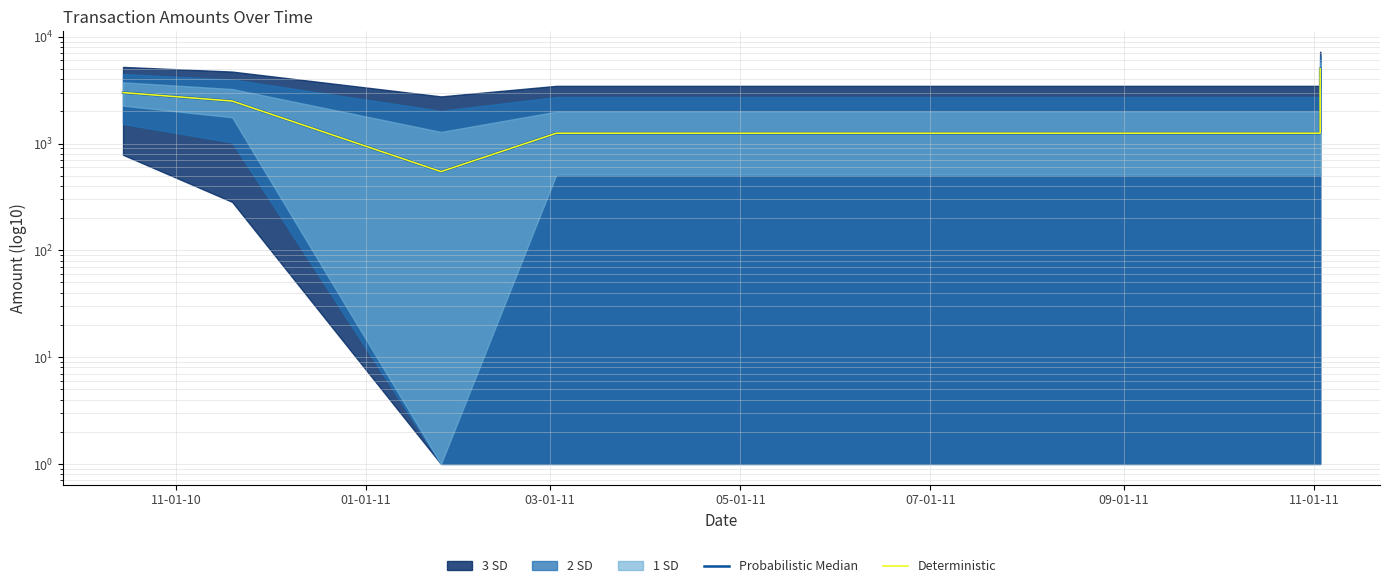

At which label does Probabilistic Median first exceed 2500?

11-01-10